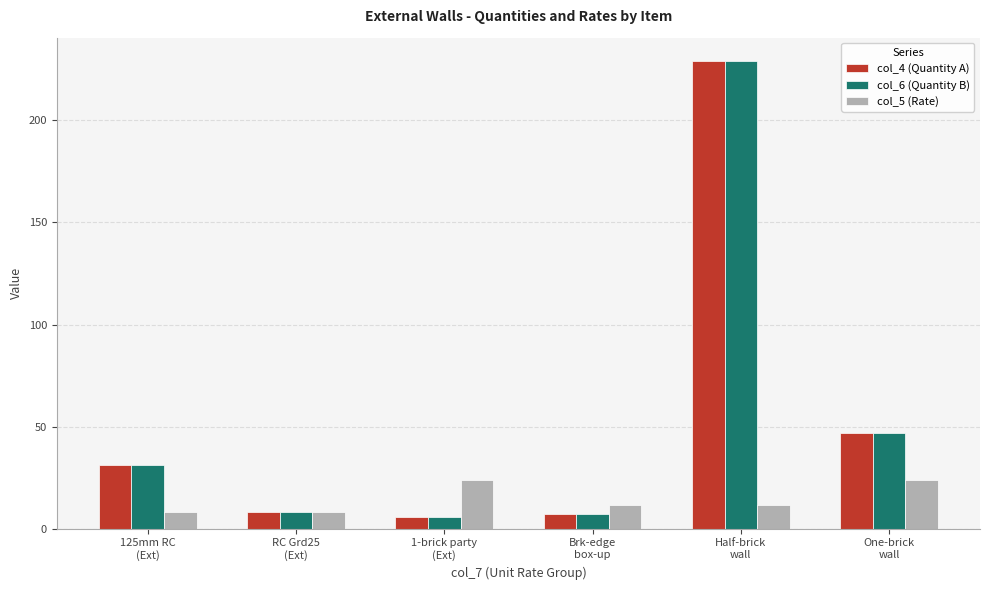

How many groups of bars are there?

6